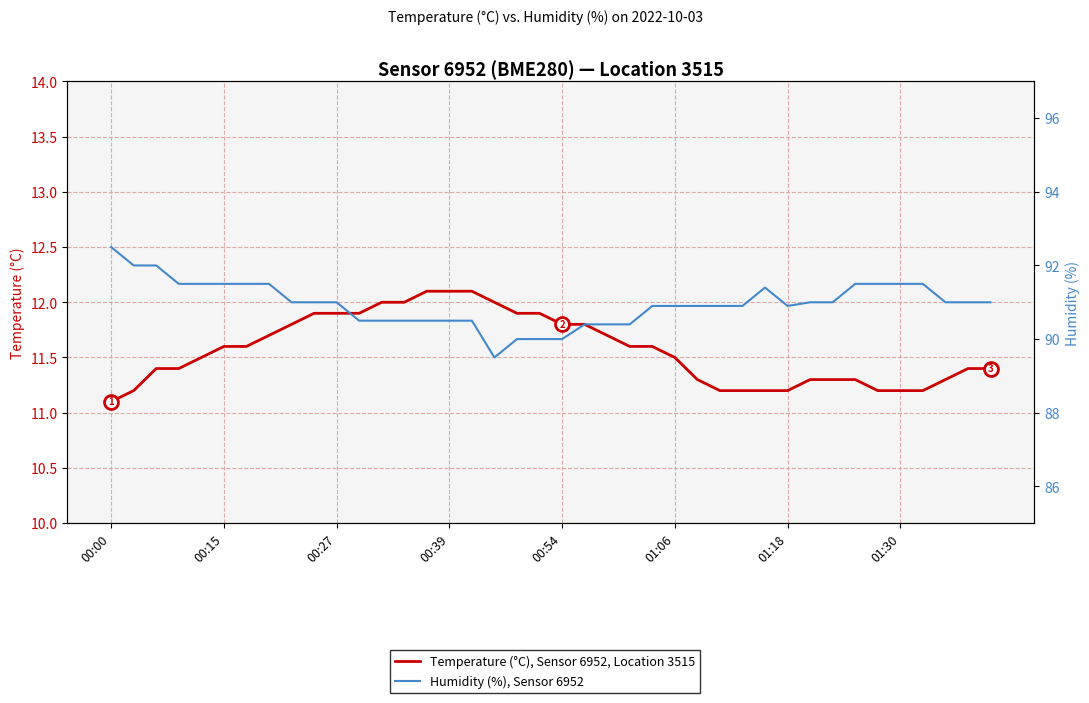

What is the difference between the second highest and second lowest values in the Humidity (%), Sensor 6952 series?

2.0